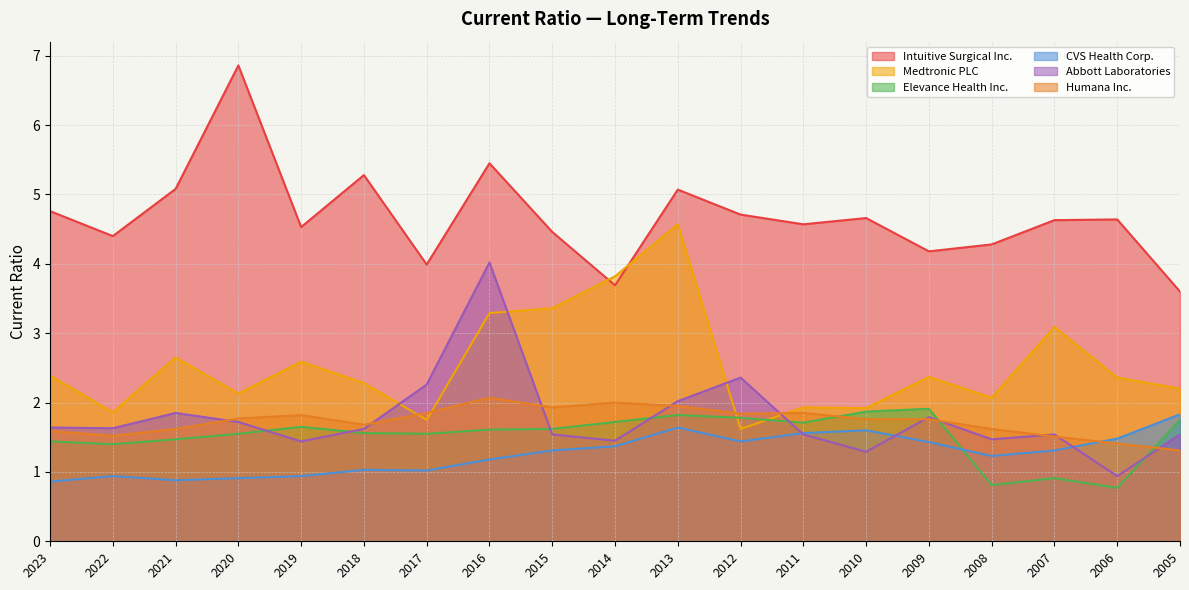

Between 2006 and 2012, which is larger?

2012